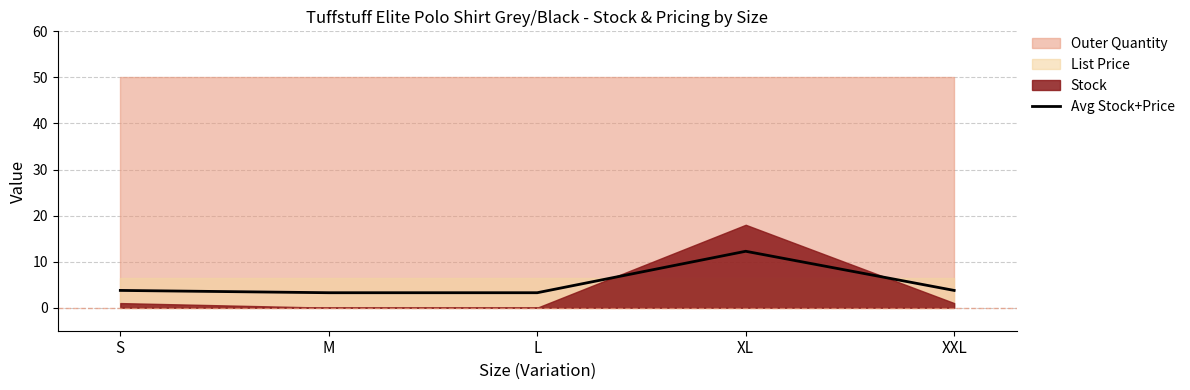

How many lines are shown in the chart?

1